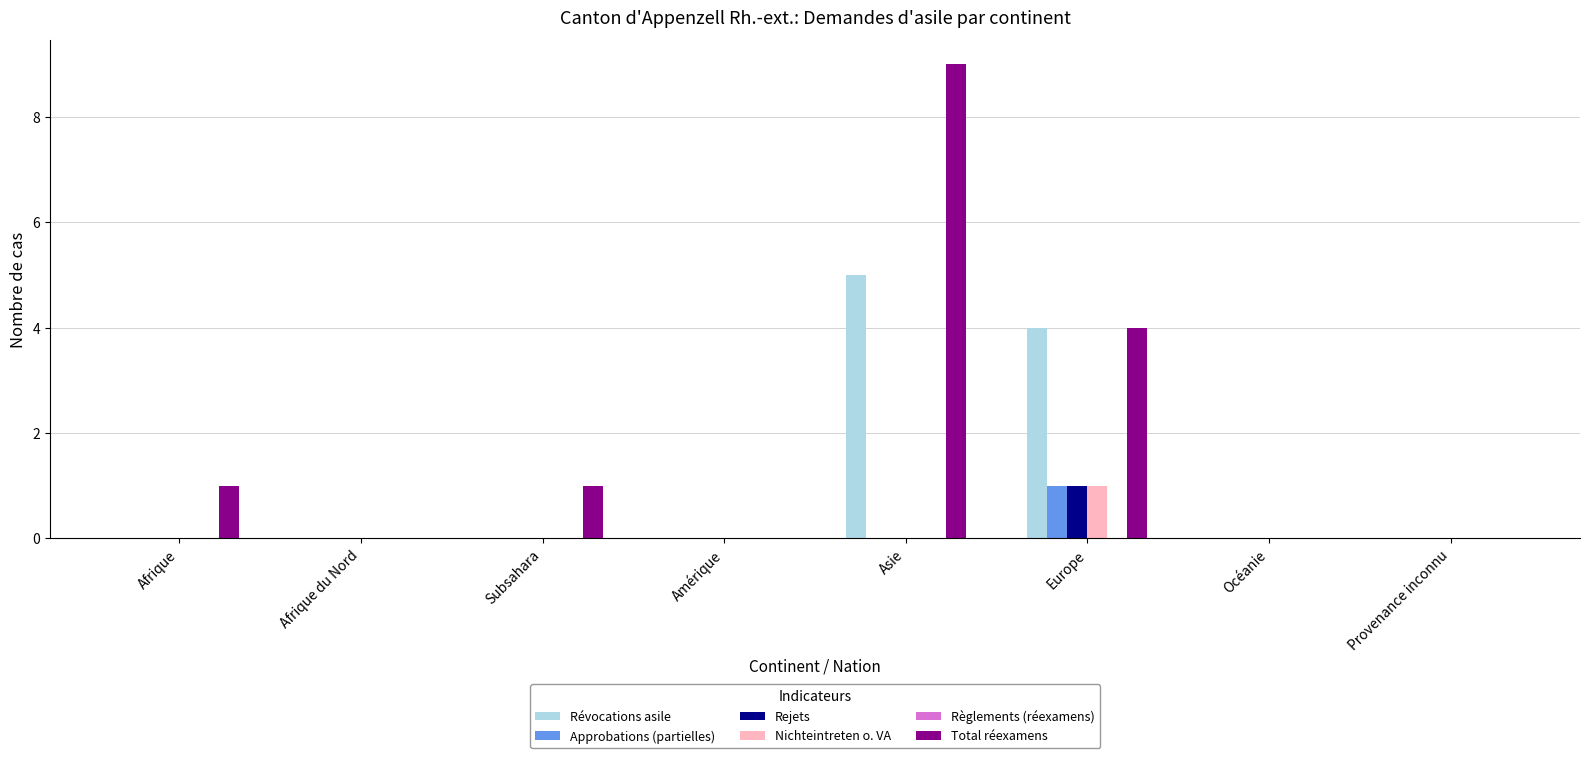

What is the sum of the Total réexamens values at Afrique and Europe?

5